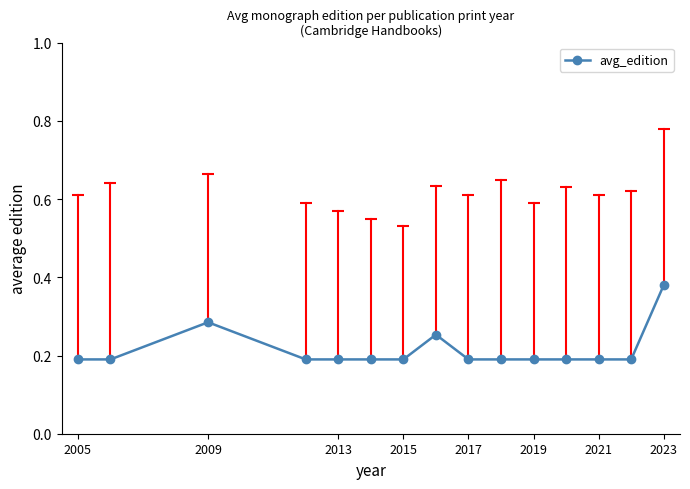

True or false: there are more than 1 points higher than both neighbors.

True